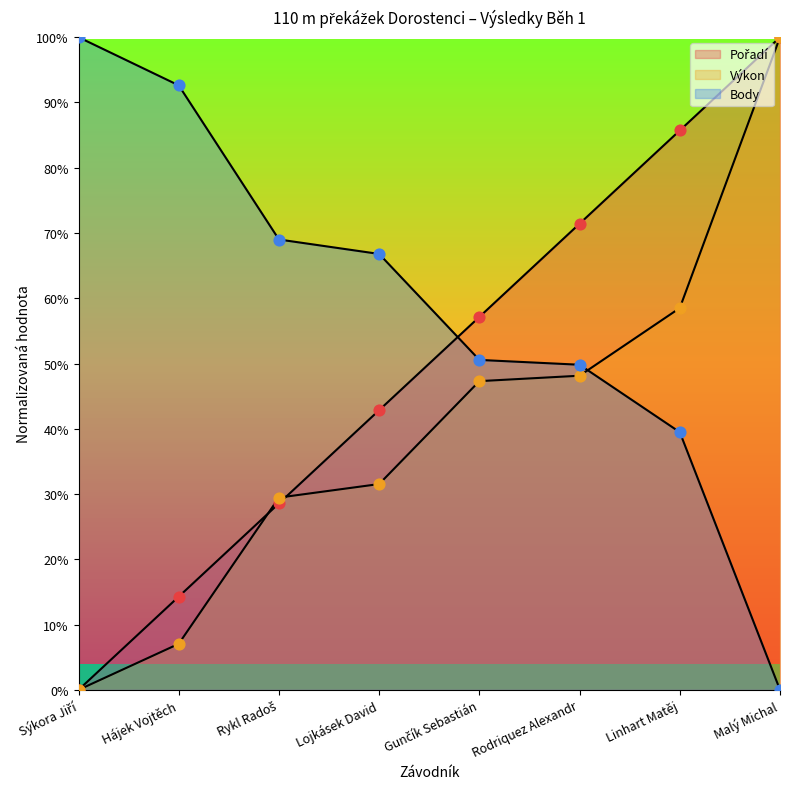

Which series contains the lowest Y value?

Pořadí